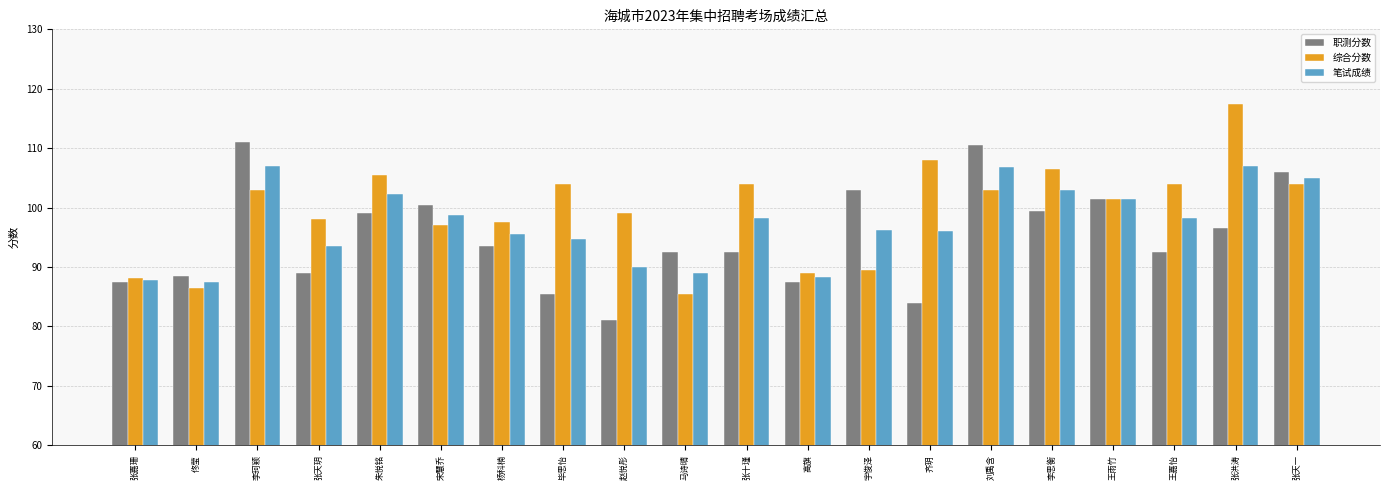

Is it true that 职测分数 equals 92.5 at 张十瑾?

True